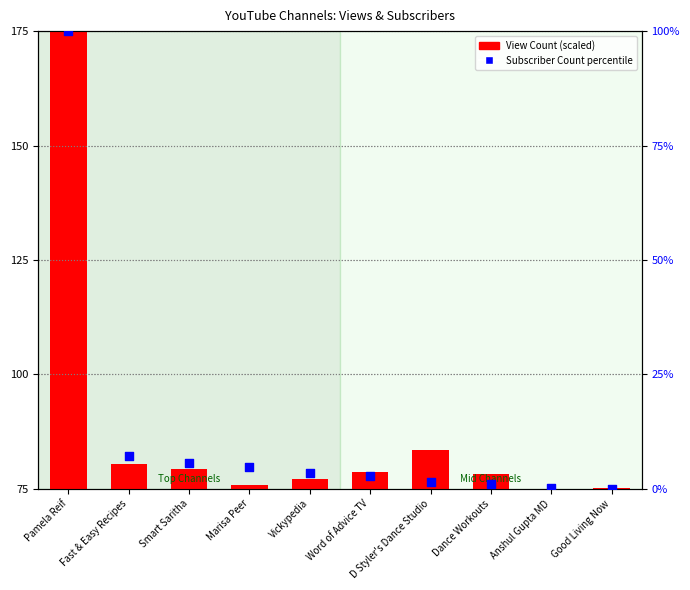

Which series contains the lowest Y value?

Subscriber Count (percentile)